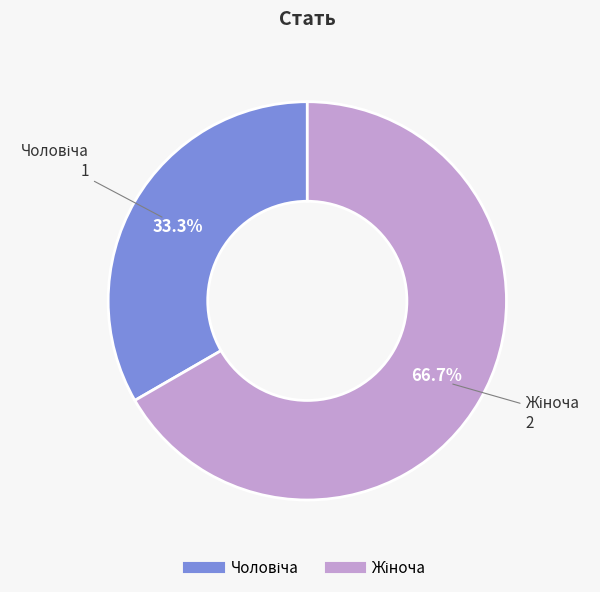

Does any single category account for the majority?

Yes